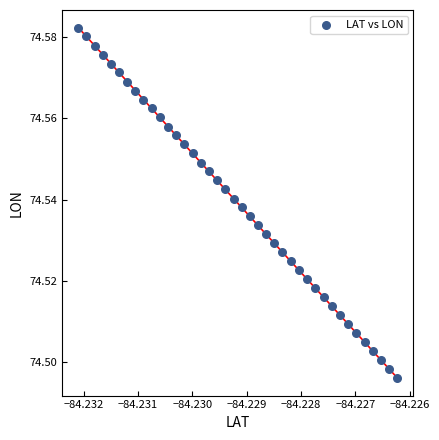

How many points are shown in the scatter plot?

40